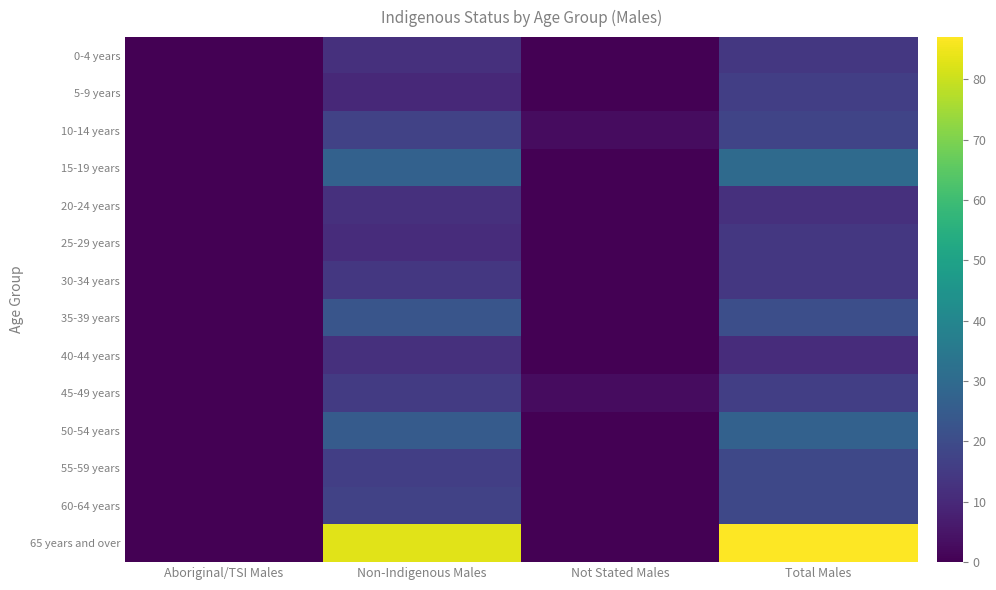

What is the spread (max minus min) of values at Non-Indigenous Males?

73